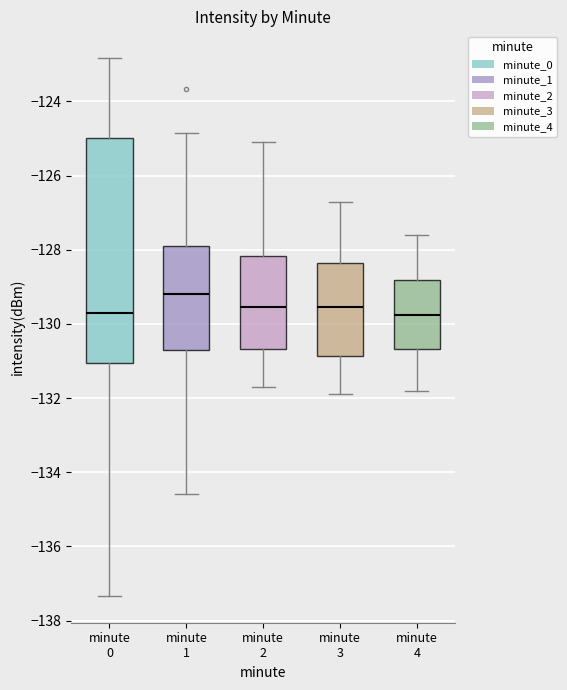

Where is the lower edge of the box for minute 0 on the y-axis? The values are not printed on the chart, so give them approximately, as read against the axis.

-131.0